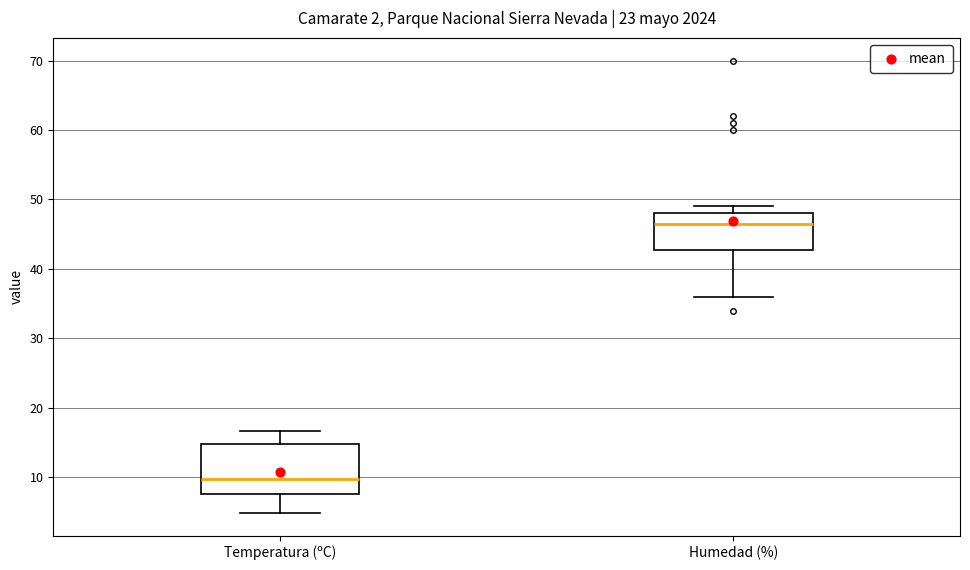

Which box is the tallest, from its lower edge to its upper edge?

Temperatura (ºC)